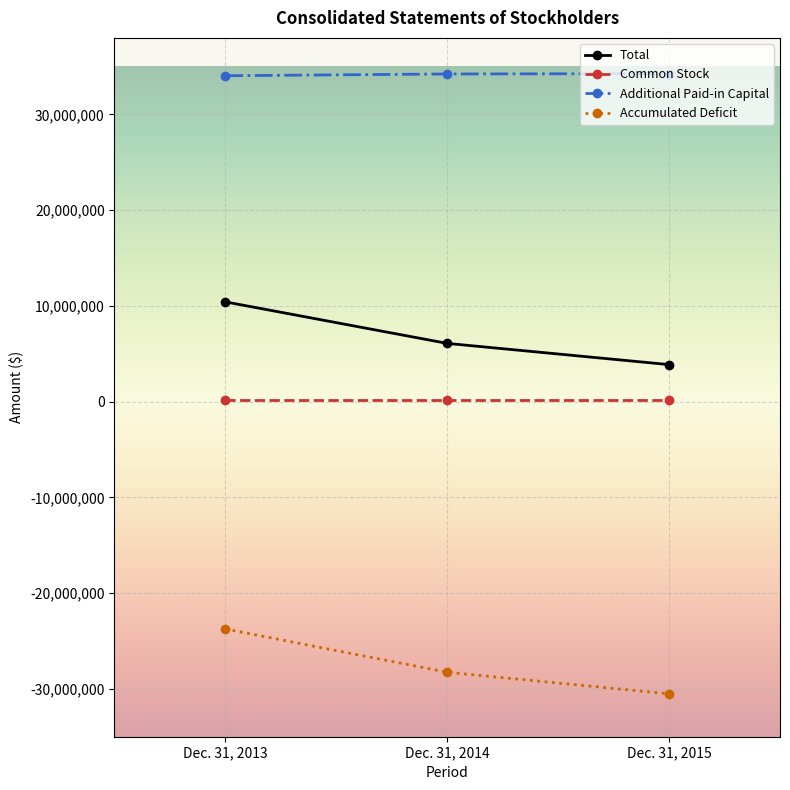

Is the value of Common Stock at Dec. 31, 2015 greater than the value of Additional Paid-in Capital at Dec. 31, 2013?

No